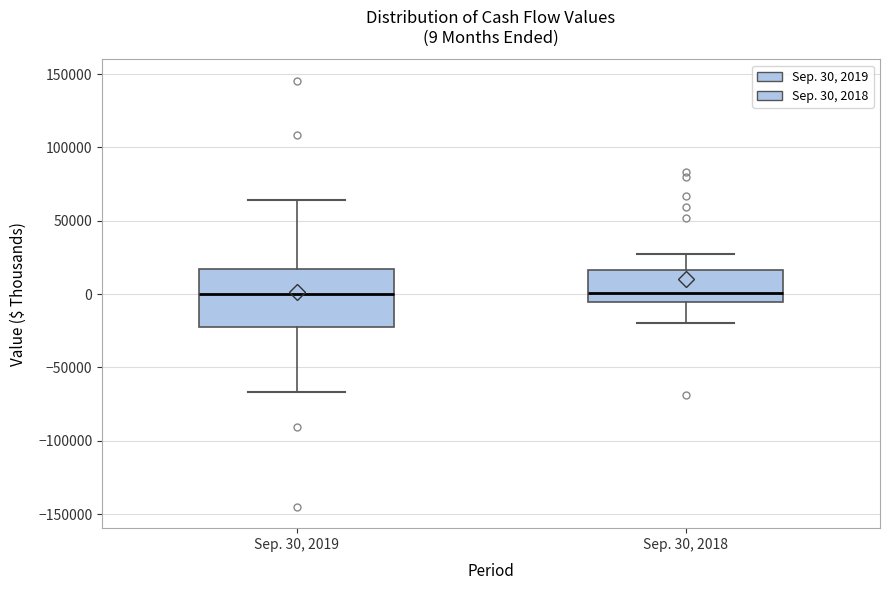

Which box is the tallest, from its lower edge to its upper edge?

Sep. 30, 2019